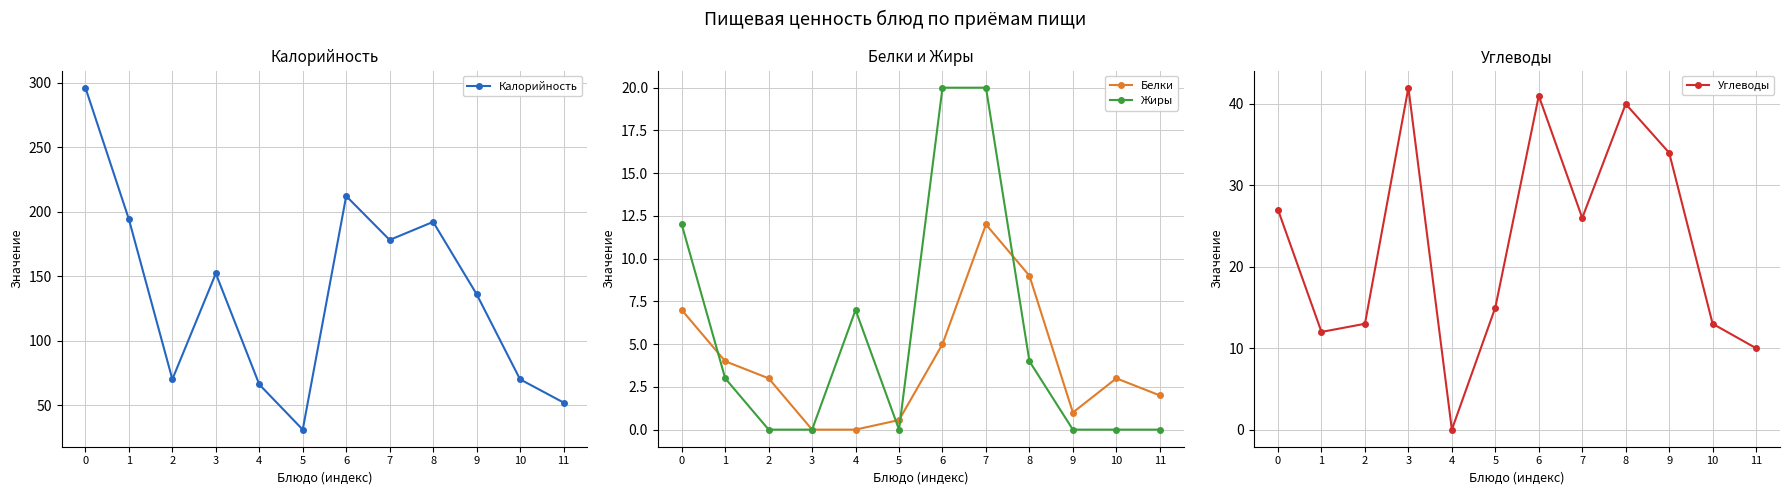

Between 0 and 5, which series saw the biggest shift?

Калорийность